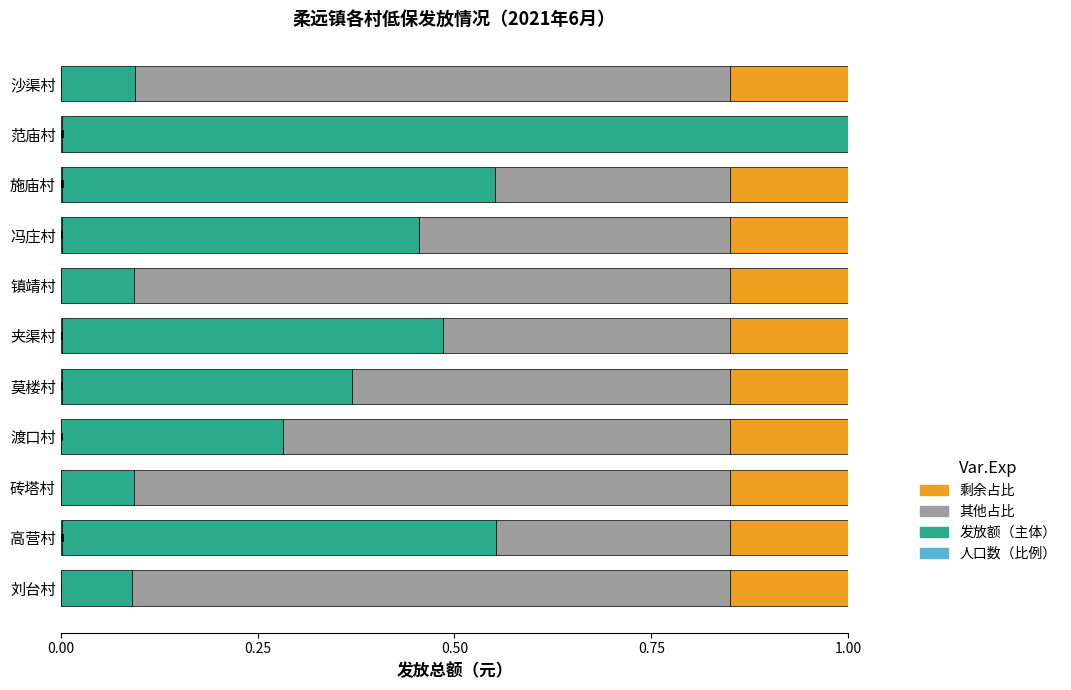

How many bars are there in total?

44